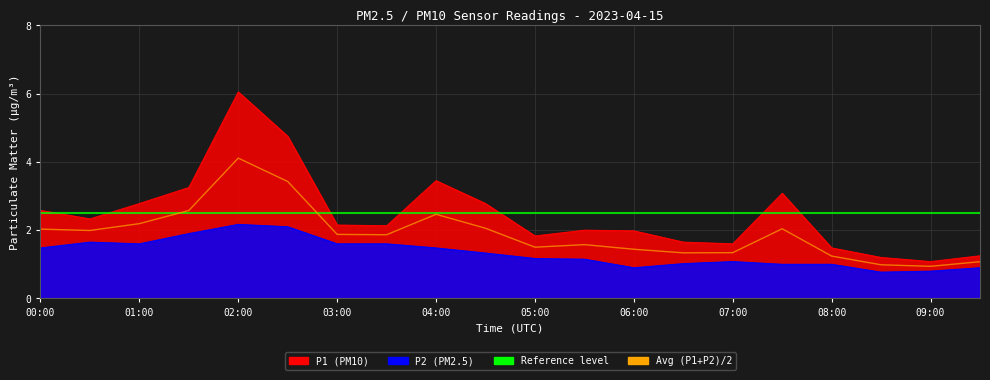

What is the sum of the P2 values at 02:30 and 04:30?

3.4